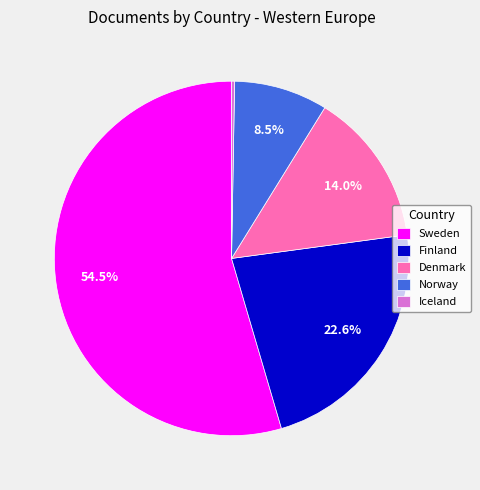

Which has a higher value, Norway or Sweden?

Sweden